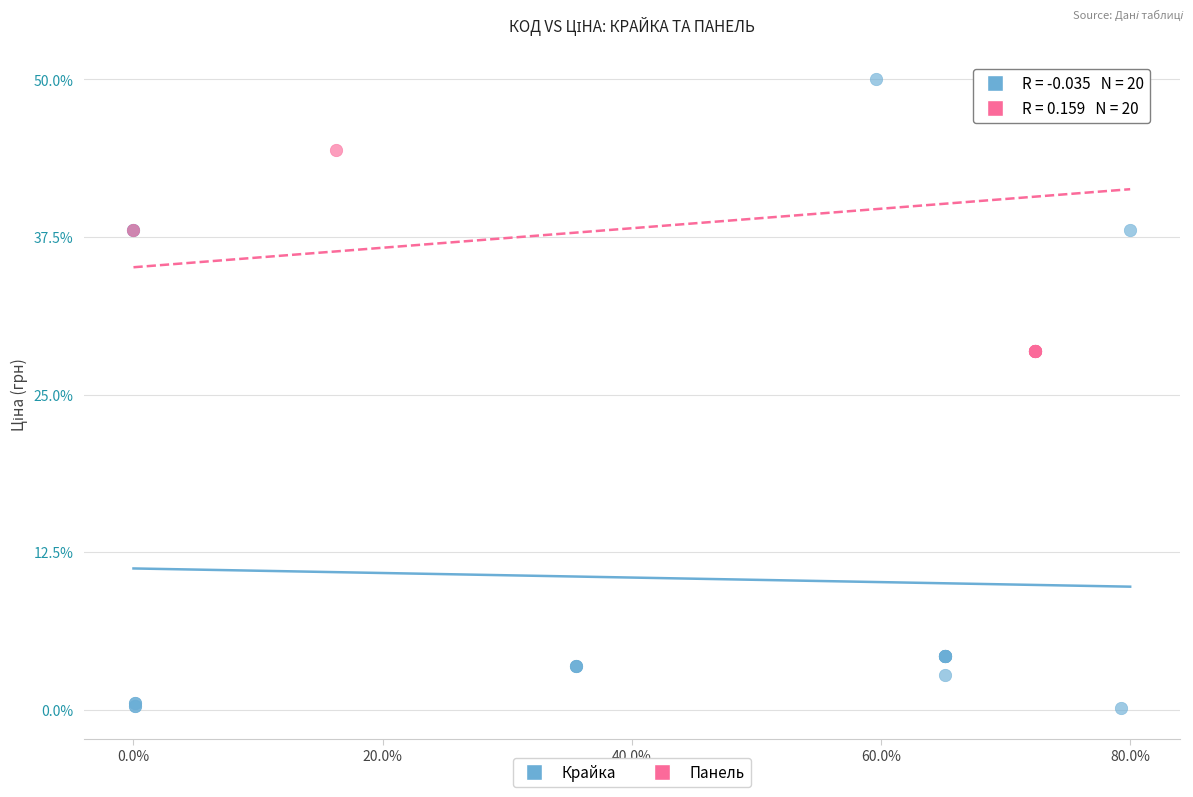

Which series has the widest spread of Y values?

Крайка